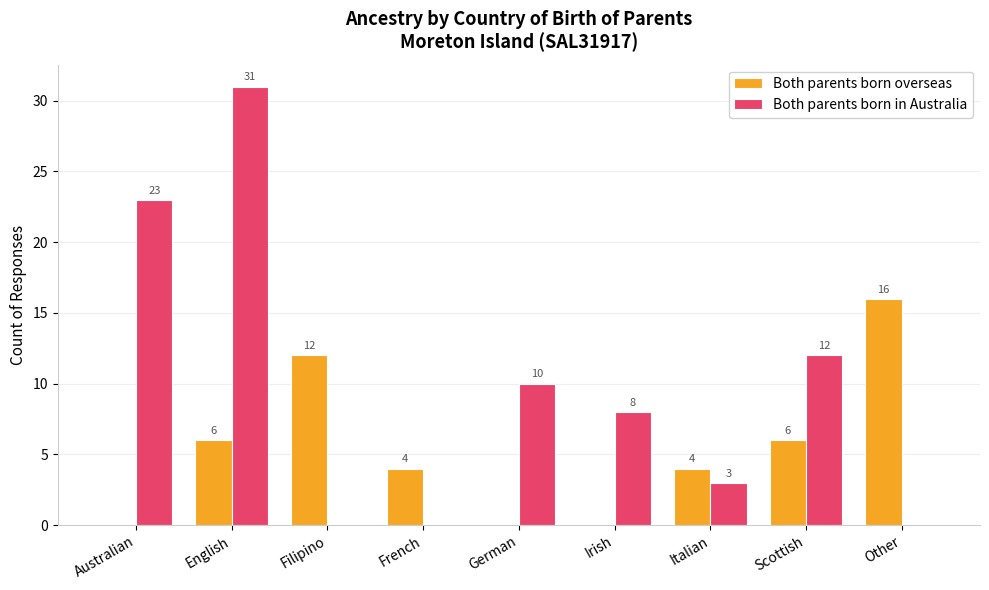

Which series has the largest total across all categories?

Both parents born in Australia